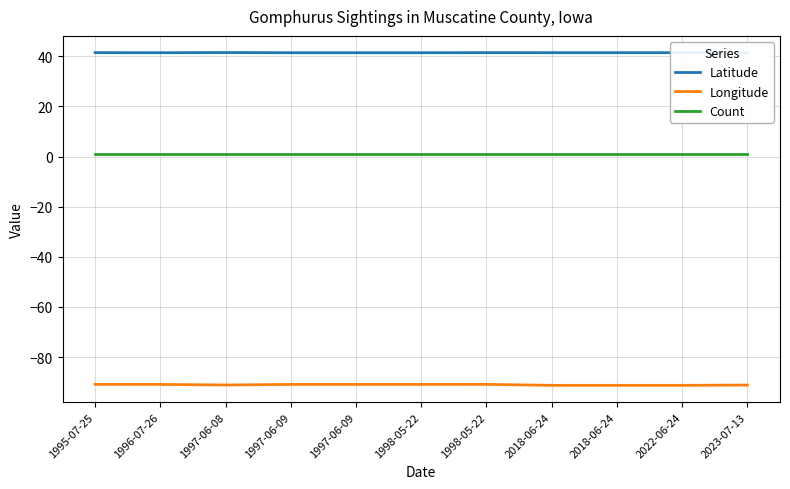

True or false: Count and Latitude intersect in this chart.

False